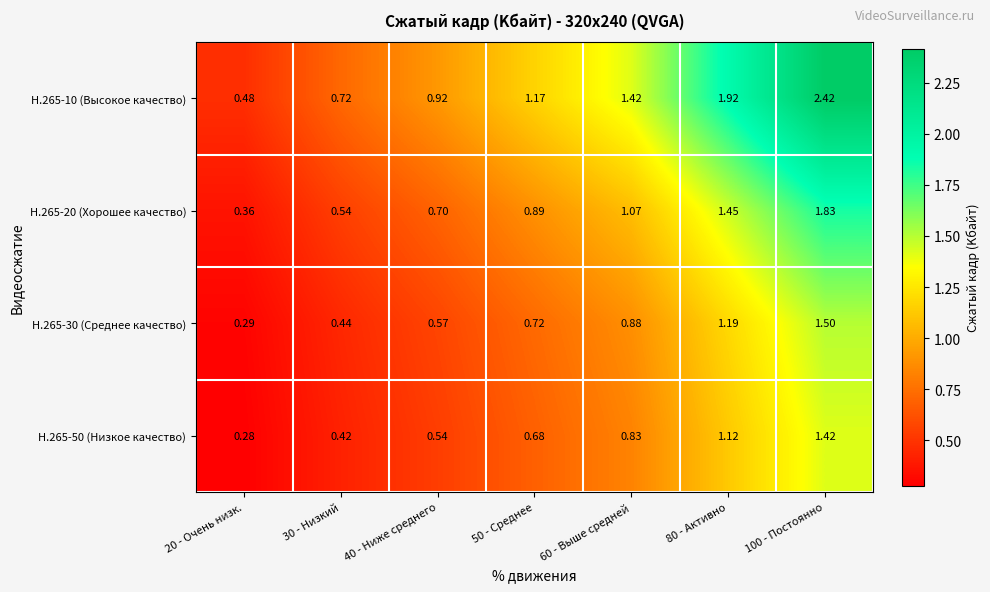

Is the value of H.265-10 (Высокое качество) at 40 - Ниже среднего greater than the value of H.265-30 (Среднее качество) at 80 - Активно?

No